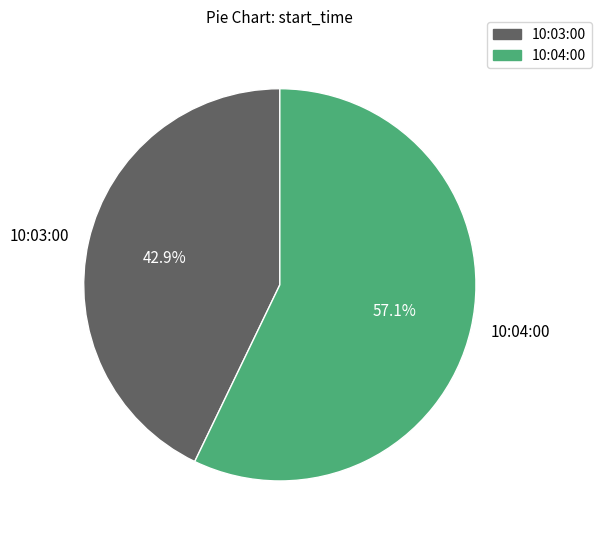

Rank the categories by value from lowest to highest.

10:03:00, 10:04:00